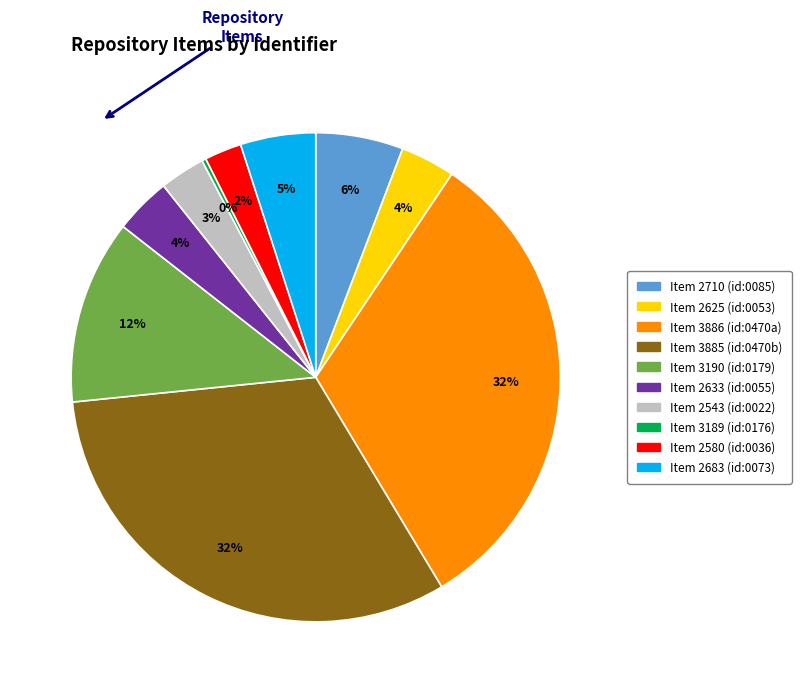

To the nearest percent, what portion does Item 2633 (id:0055) represent?

4%